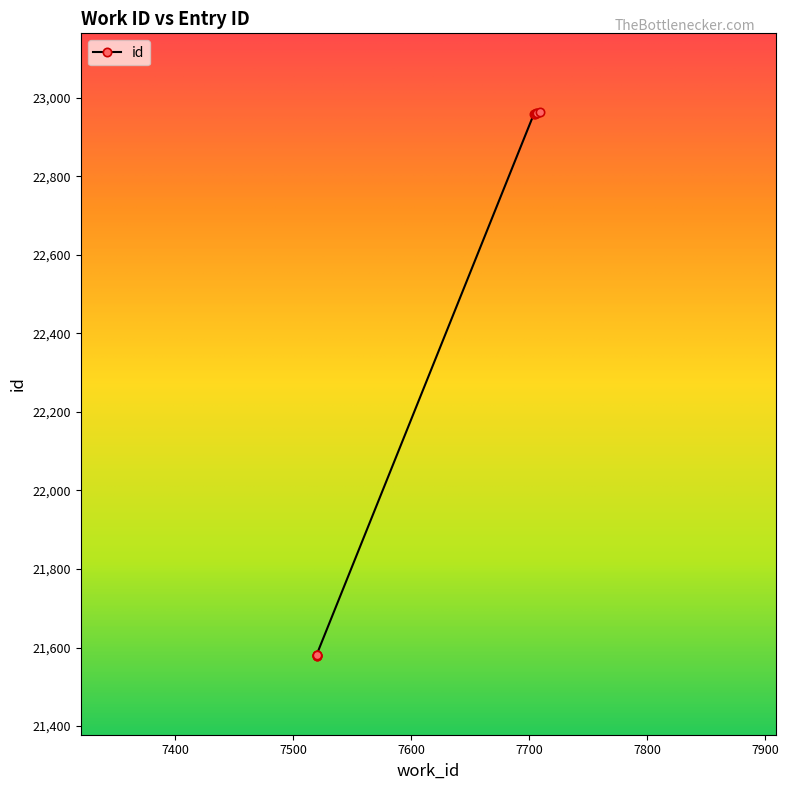

What is the greatest value displayed?

22964